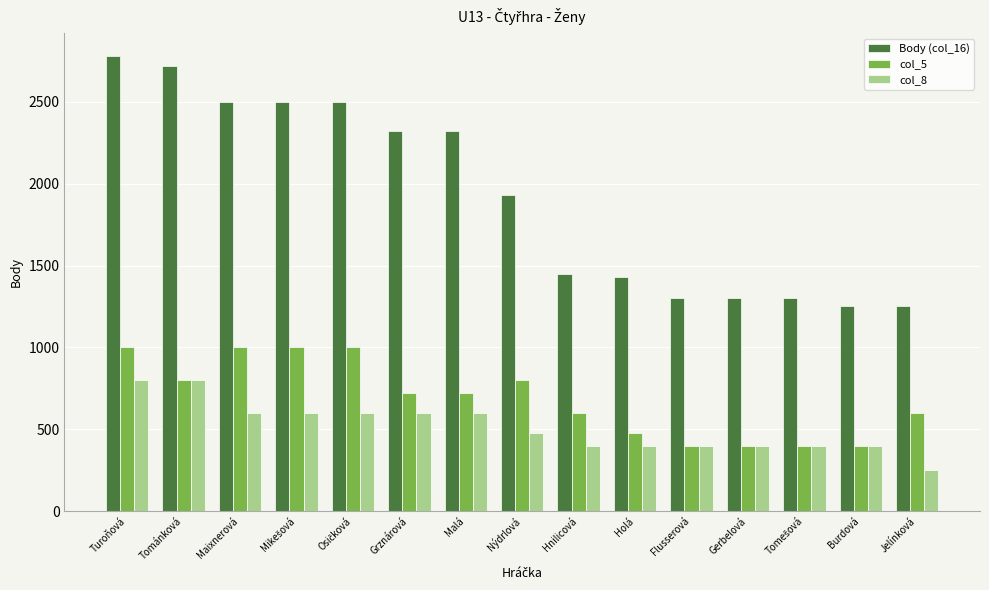

Which category has the lowest value across all series?

Jelínková